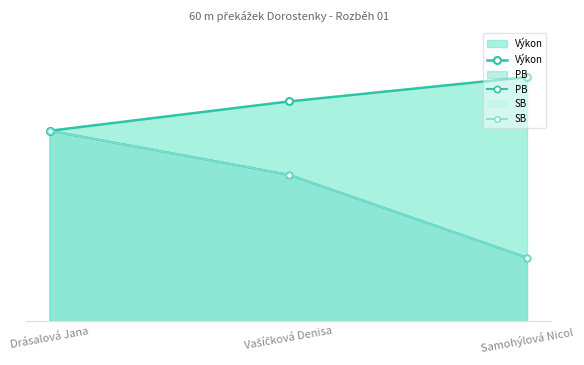

Count the SB values in the range 9 to 10.

3